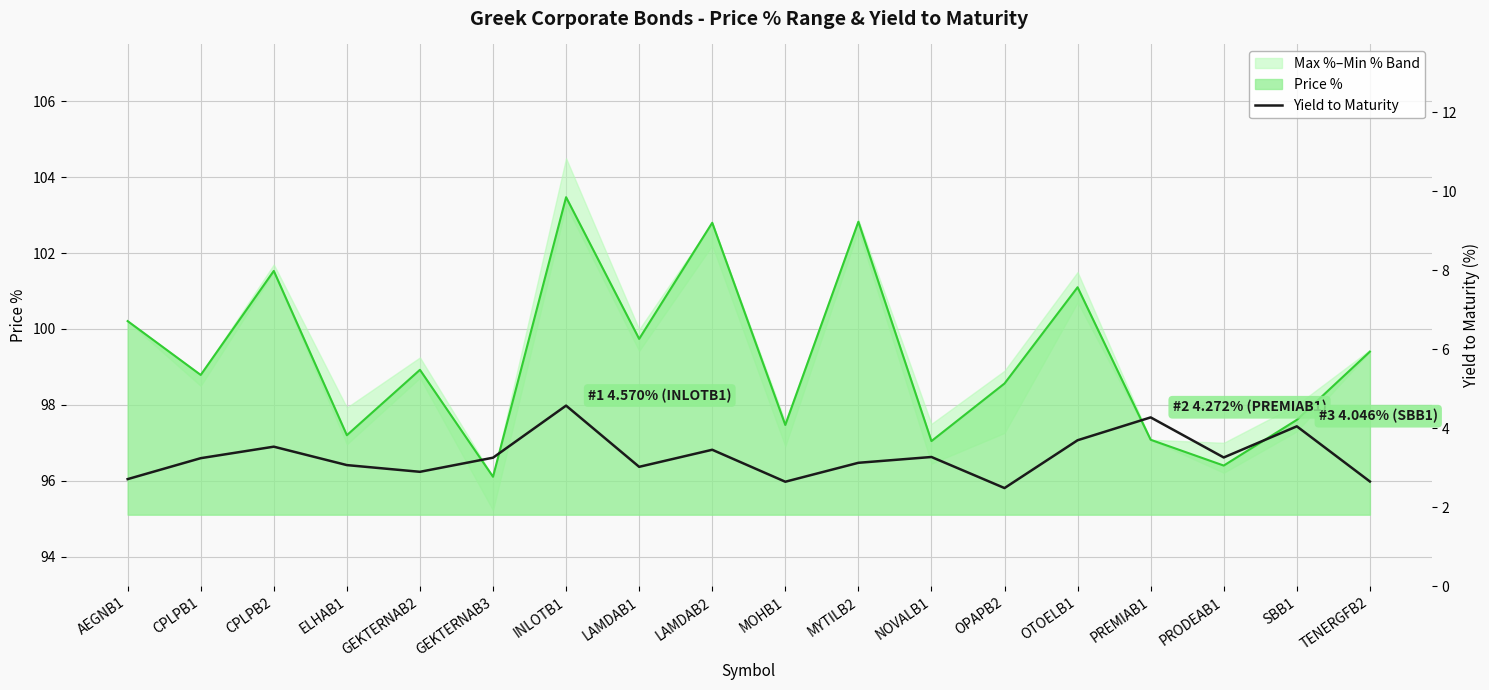

Which category has the highest value across all series?

INLOTB1